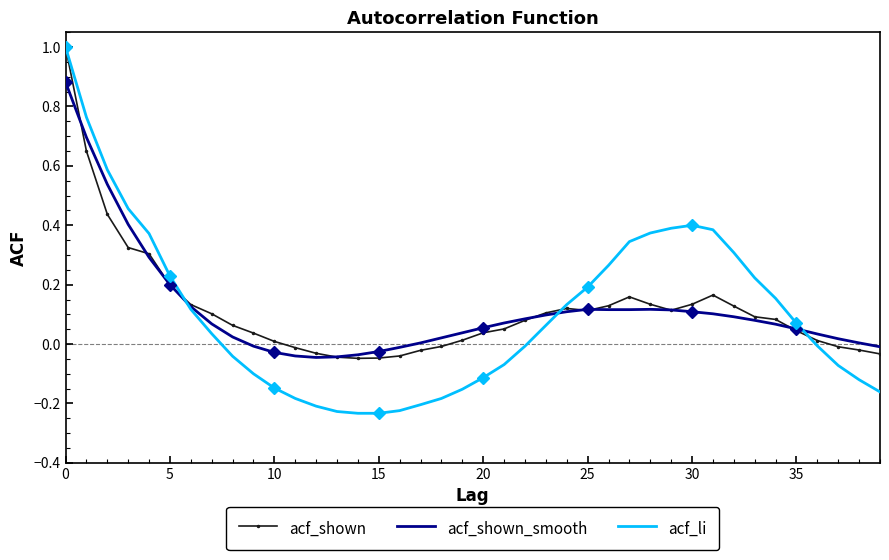

True or false: acf_li has a value of -0.0 at 36.

False